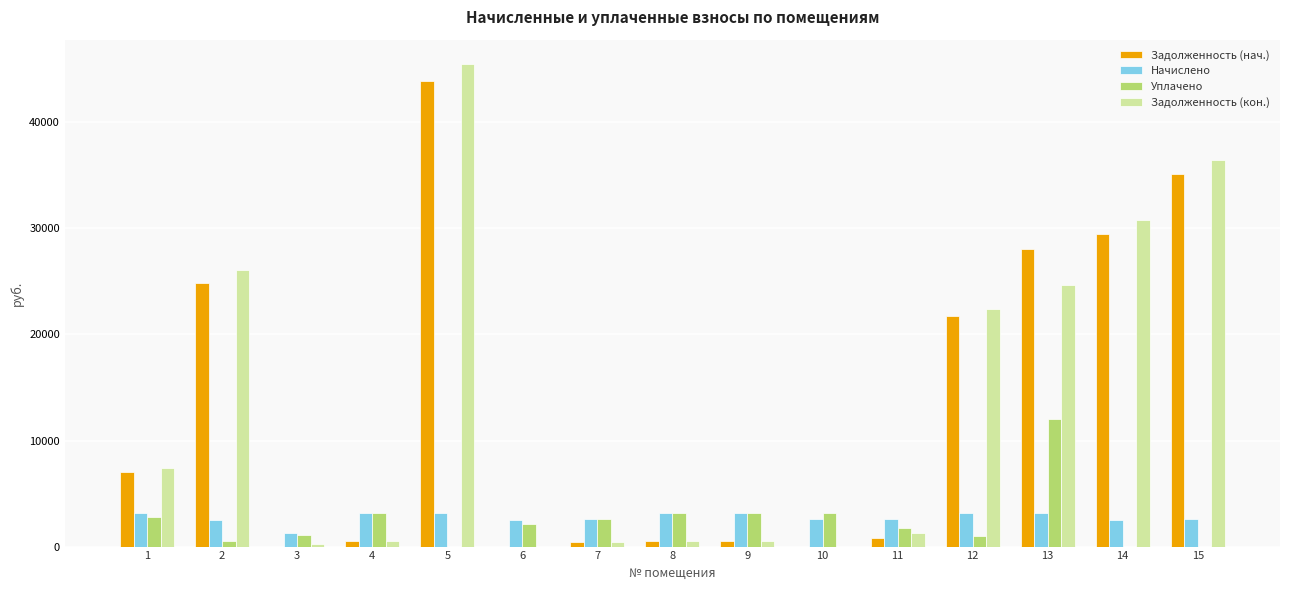

Is it true that Задолженность (нач.) equals 852.3 at 11?

True